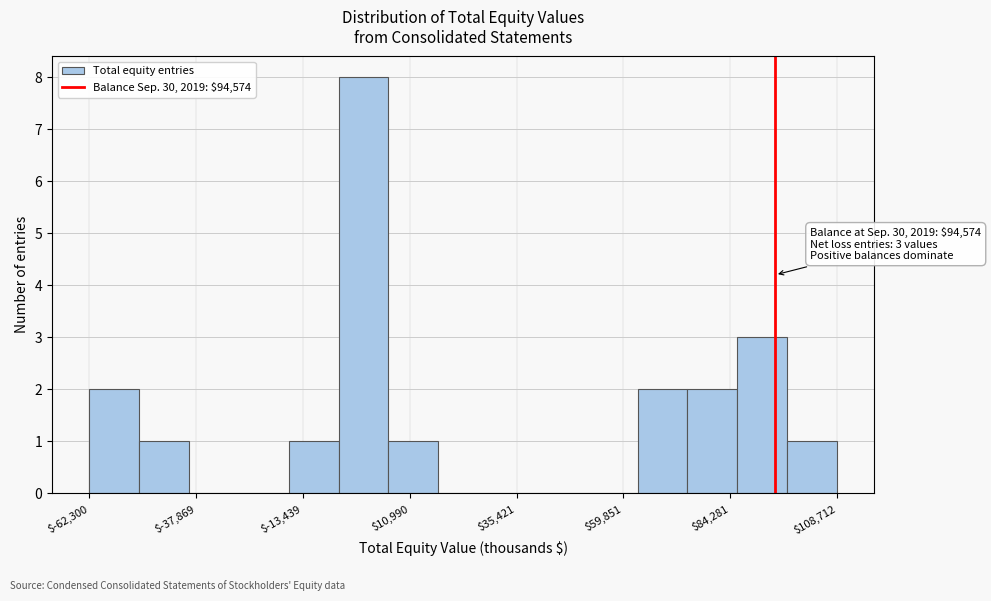

Around what value on the x-axis is the tallest bar? Give the approximate position of its centre, as read against the axis.

0